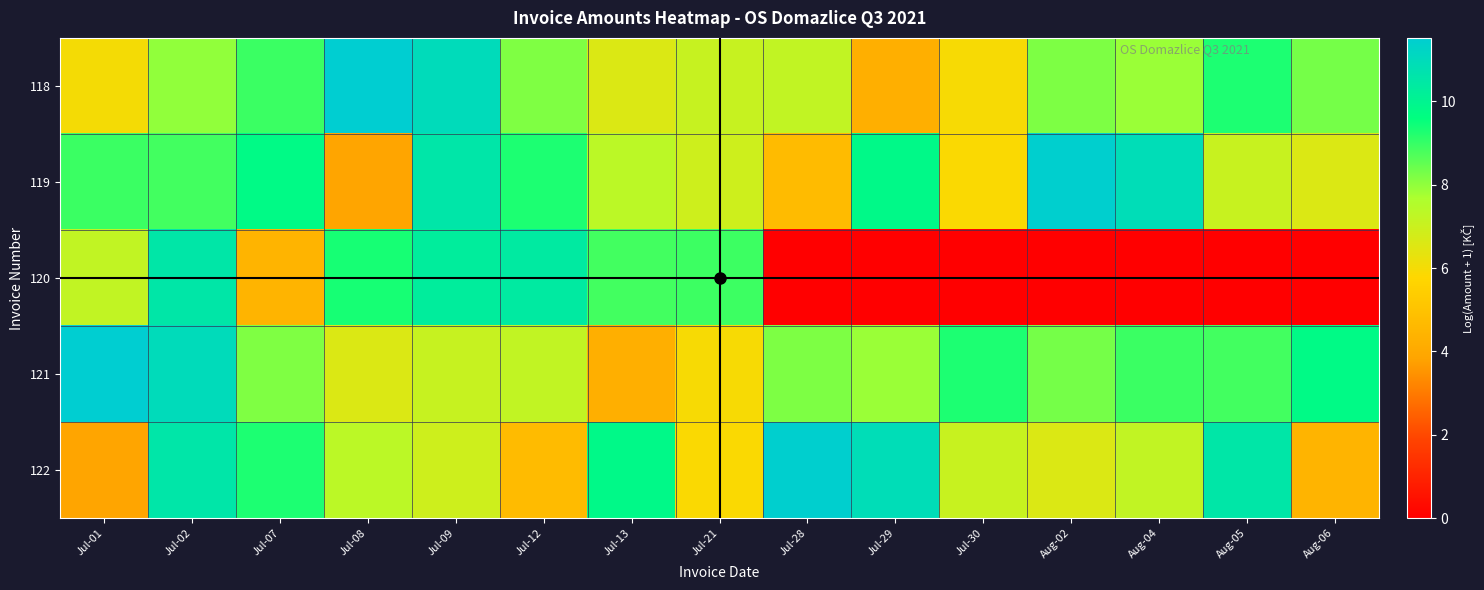

Reading right to left, what are all the values shown in this chart?

118: Aug-06=8.3	Aug-05=9.3	Aug-04=7.9	Aug-02=8.2	Jul-30=5.9	Jul-29=4.2	Jul-28=7.2	Jul-21=7.1	Jul-13=6.6	Jul-12=8.2	Jul-09=11.0	Jul-08=11.5	Jul-07=9.0	Jul-02=8.0	Jul-01=6.0
119: Aug-06=6.6	Aug-05=7.1	Aug-04=10.9	Aug-02=11.4	Jul-30=5.9	Jul-29=9.8	Jul-28=4.7	Jul-21=6.9	Jul-13=7.4	Jul-12=9.3	Jul-09=10.6	Jul-08=3.9	Jul-07=9.8	Jul-02=8.9	Jul-01=9.0
120: Aug-06=0.0	Aug-05=0.0	Aug-04=0.0	Aug-02=0.0	Jul-30=0.0	Jul-29=0.0	Jul-28=0.0	Jul-21=8.9	Jul-13=8.9	Jul-12=10.4	Jul-09=10.3	Jul-08=9.3	Jul-07=4.5	Jul-02=10.5	Jul-01=7.2
121: Aug-06=9.8	Aug-05=8.9	Aug-04=9.0	Aug-02=8.3	Jul-30=9.3	Jul-29=7.9	Jul-28=8.2	Jul-21=5.9	Jul-13=4.2	Jul-12=7.2	Jul-09=7.1	Jul-08=6.6	Jul-07=8.2	Jul-02=11.0	Jul-01=11.5
122: Aug-06=4.5	Aug-05=10.5	Aug-04=7.2	Aug-02=6.6	Jul-30=7.1	Jul-29=10.9	Jul-28=11.4	Jul-21=5.9	Jul-13=9.8	Jul-12=4.7	Jul-09=6.9	Jul-08=7.4	Jul-07=9.3	Jul-02=10.6	Jul-01=3.9